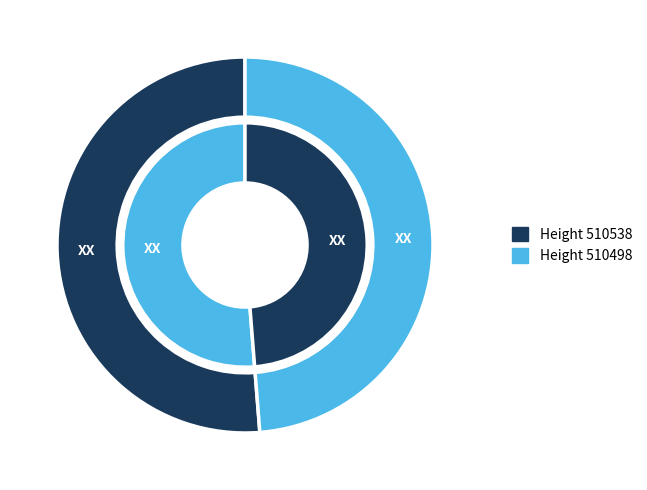

Is 510498 the majority of the pie?

No